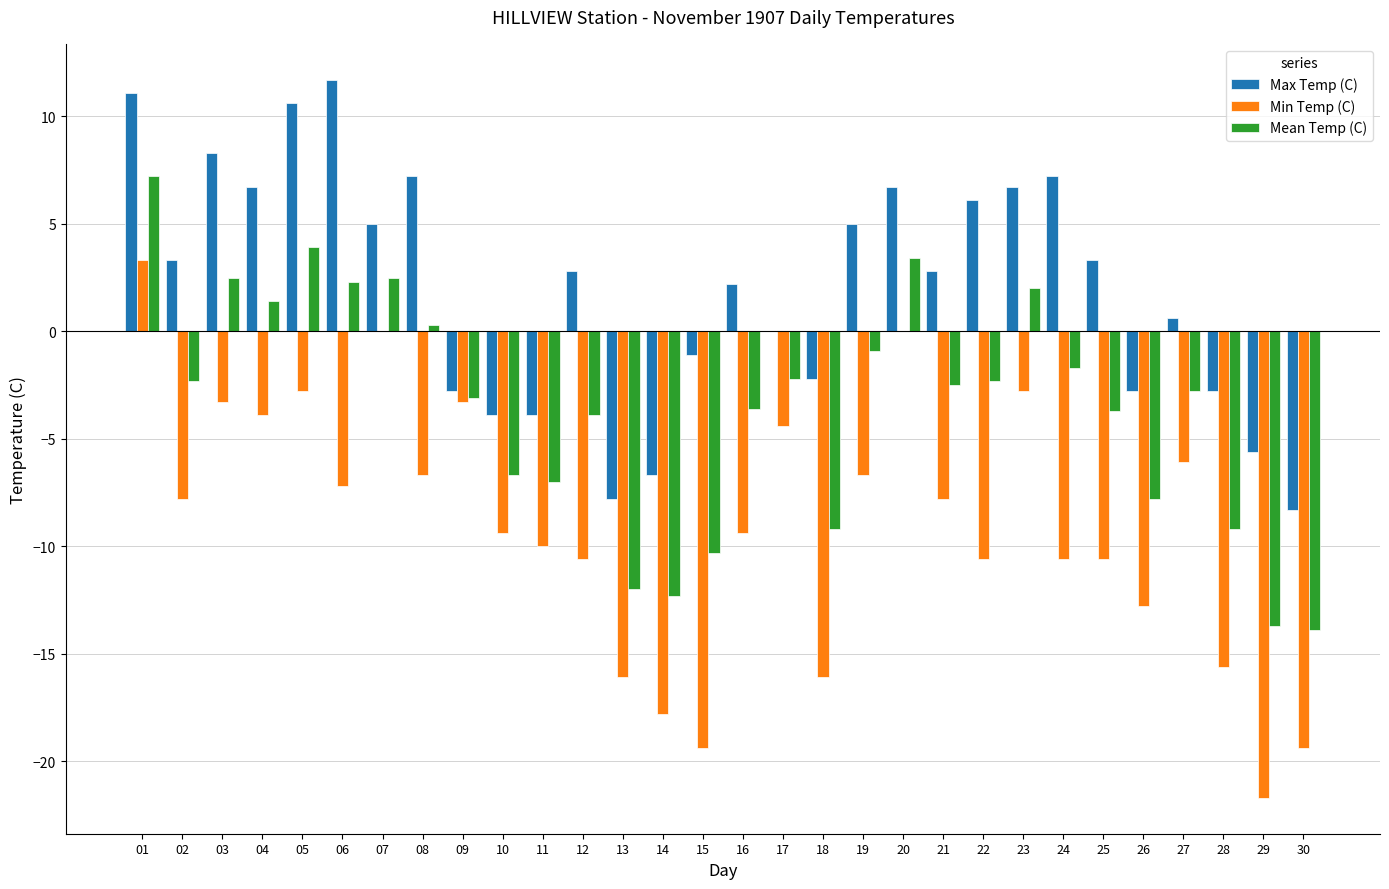

At which category does the chart reach its peak across all series?

06